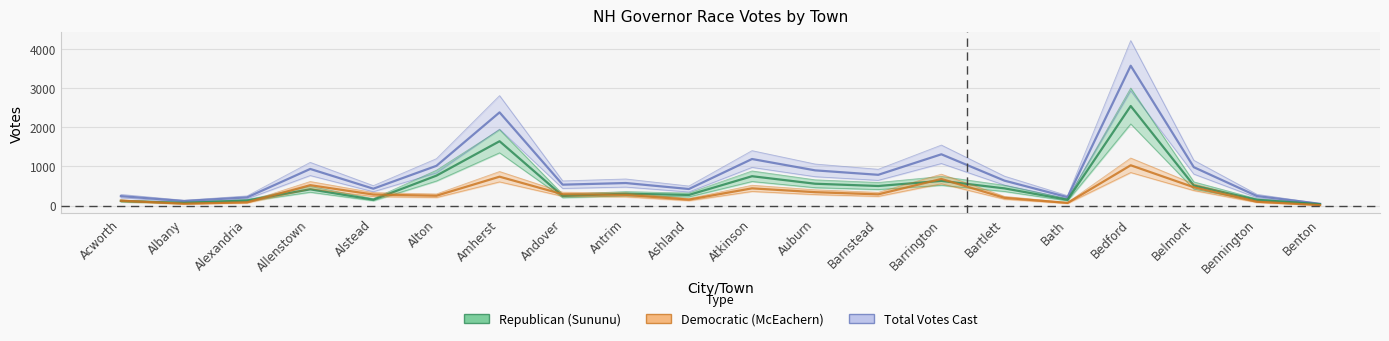

In Democratic (McEachern), how many points are higher than both neighbors (excluding endpoints)?

5